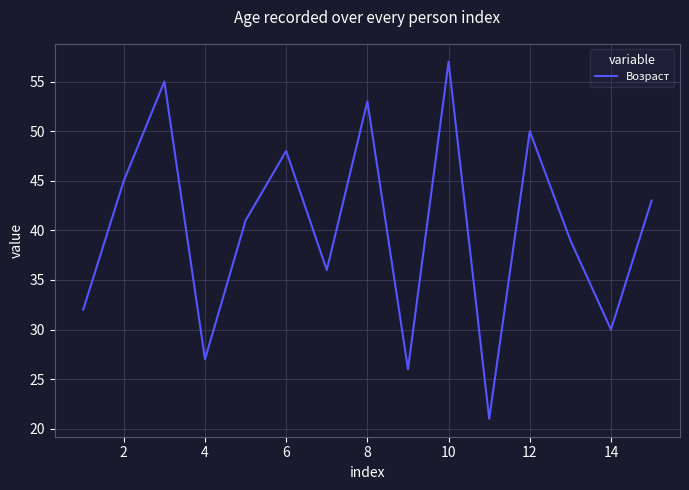

What is the maximum value shown in the chart?

57